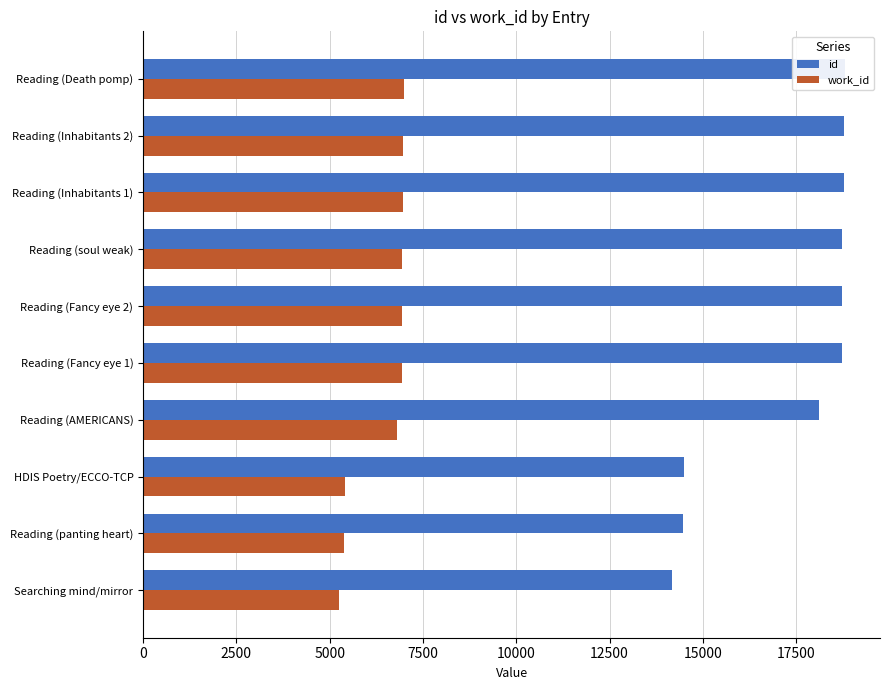

Is it true that work_id equals 6793 at Reading (AMERICANS)?

True